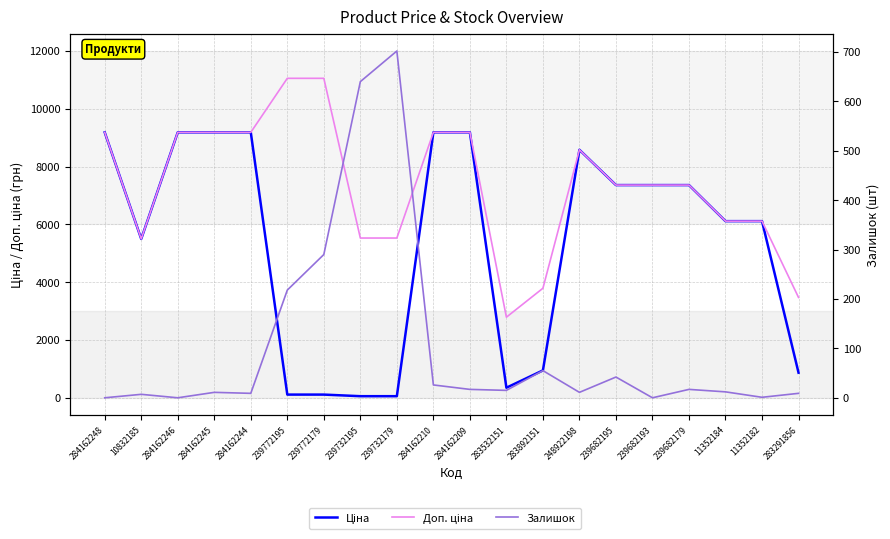

At which label does Доп. ціна reach its peak?

239772195